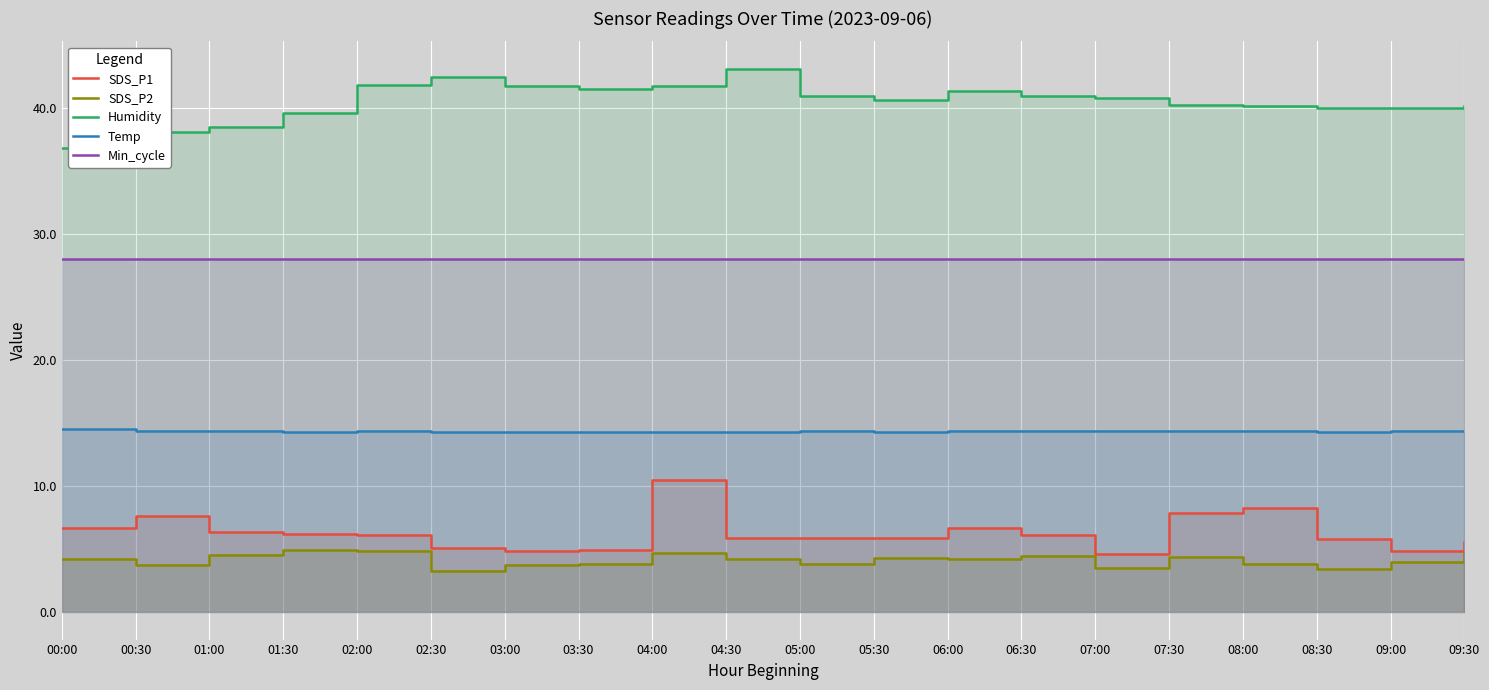

What is the label of the 3rd point from the right?

08:30